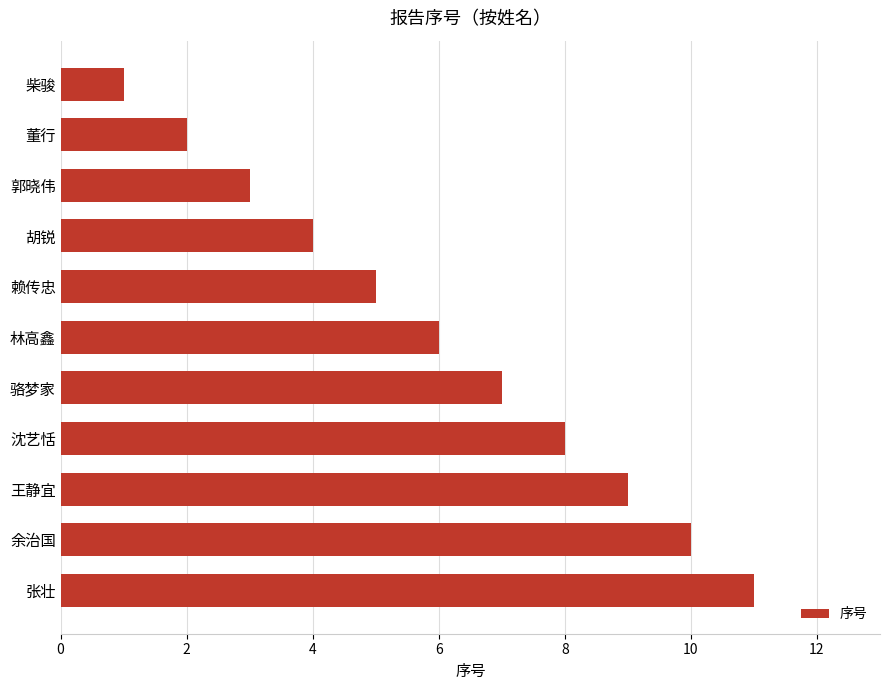

How many bars are there in total?

11